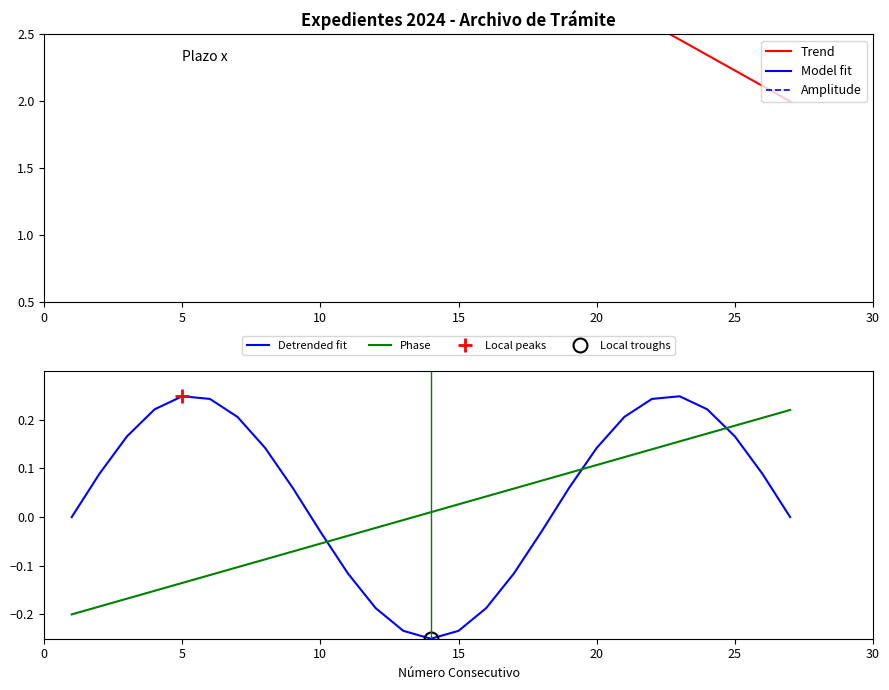

How many intersections are there between Detrended fit and Phase?

3